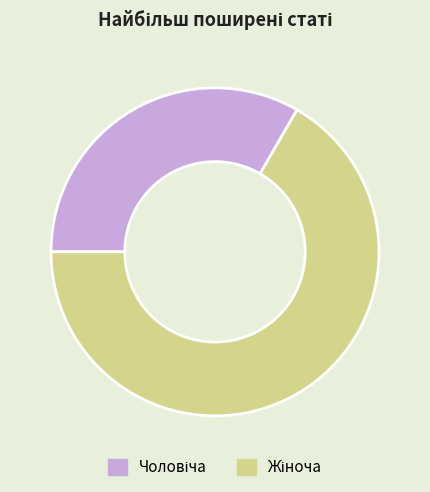

How many slices are in this pie chart?

2